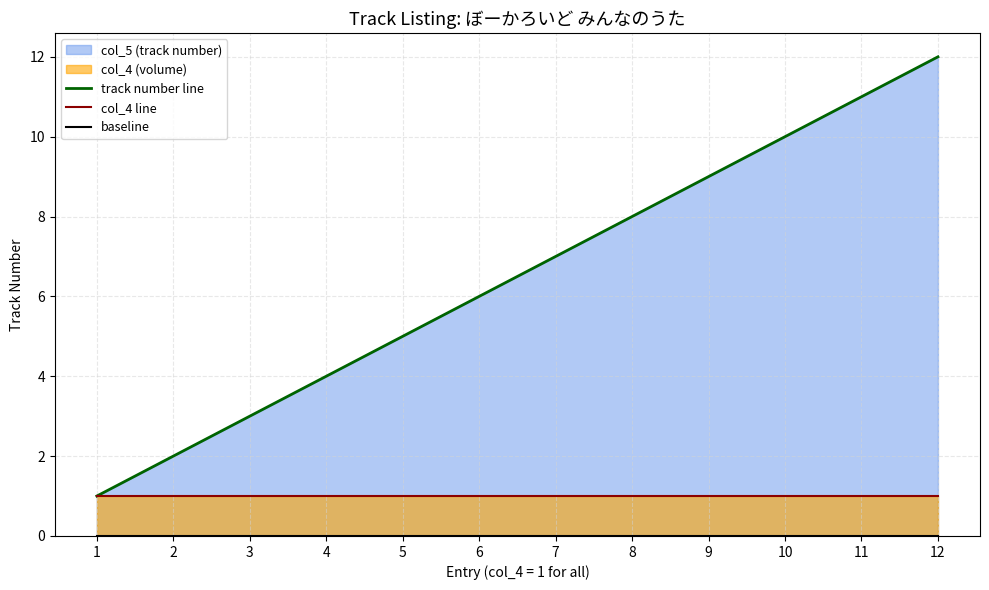

True or false: col_4 line and baseline intersect in this chart.

False